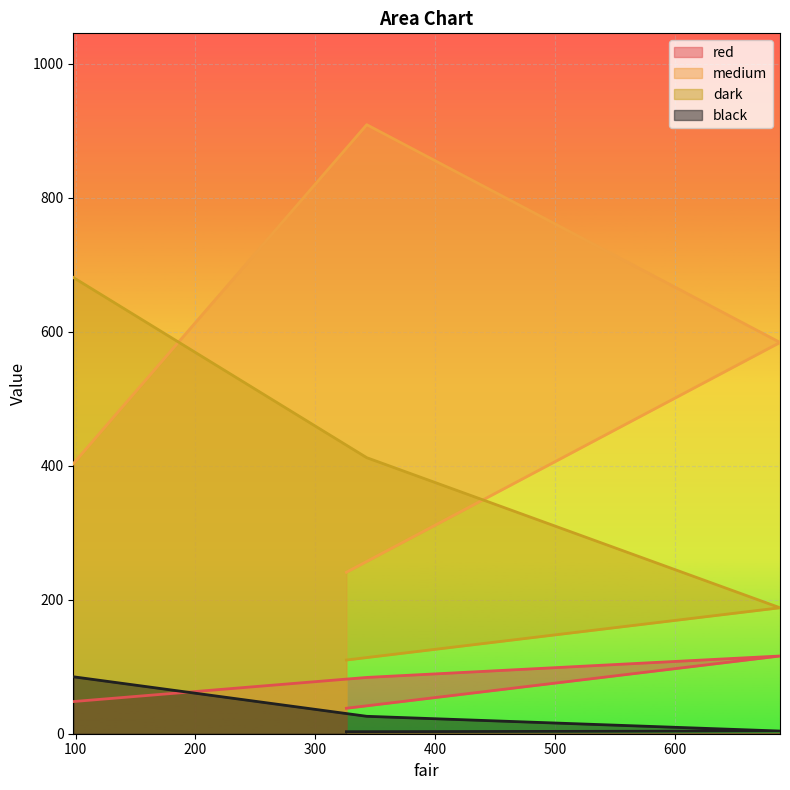

True or false: red and medium cross at least once.

False